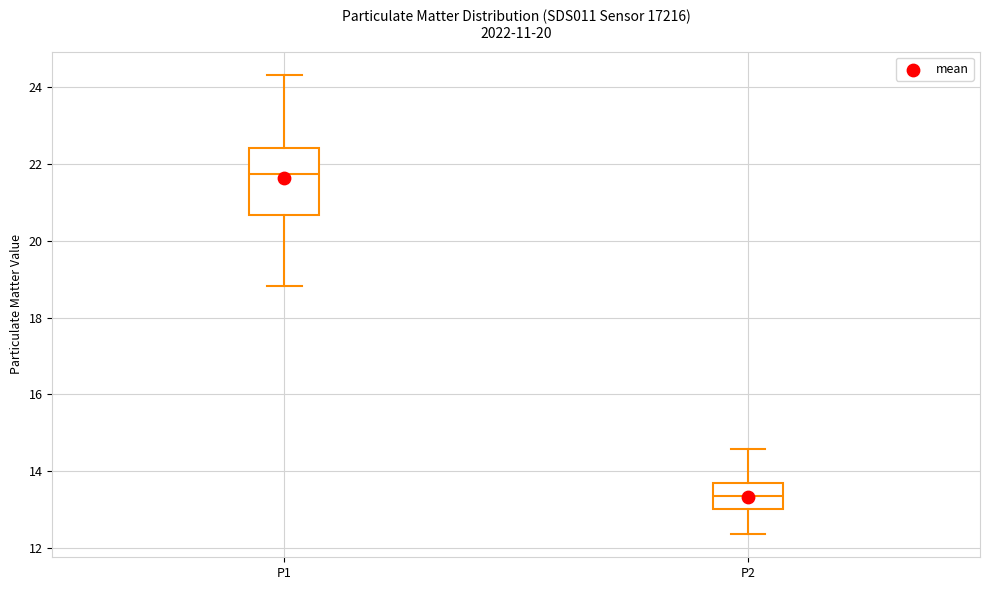

Where does the upper whisker of the box for P2 end on the y-axis? The values are not printed on the chart, so give them approximately, as read against the axis.

14.6